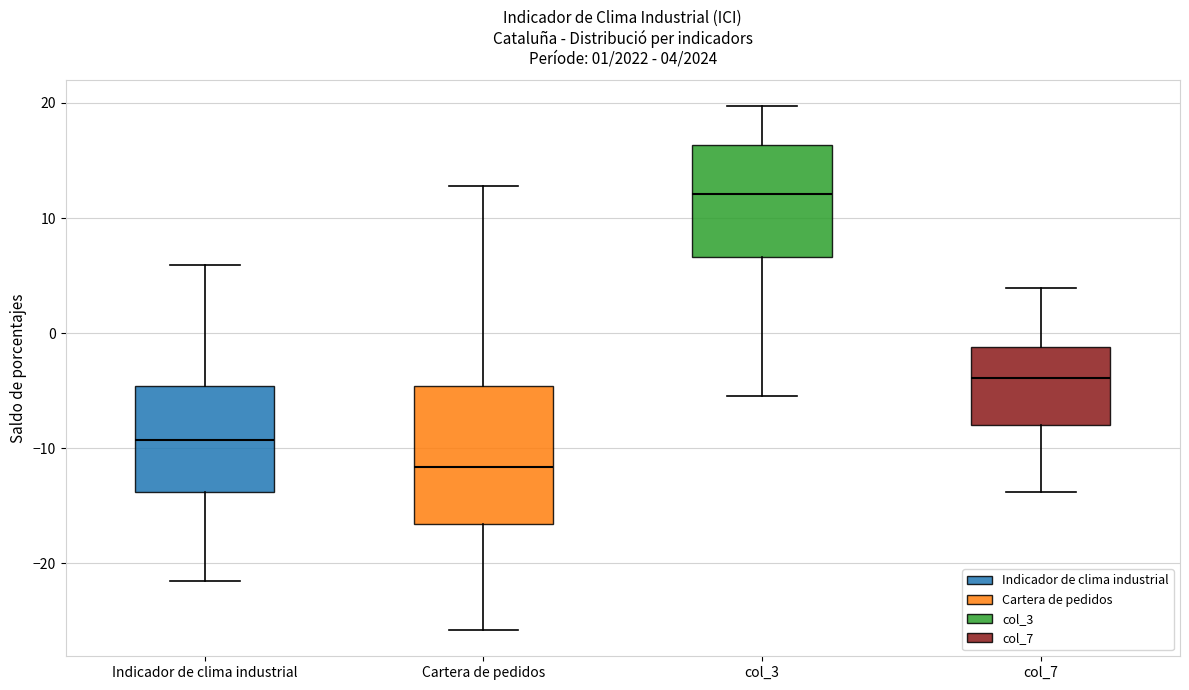

Which box has the highest median line?

col_3